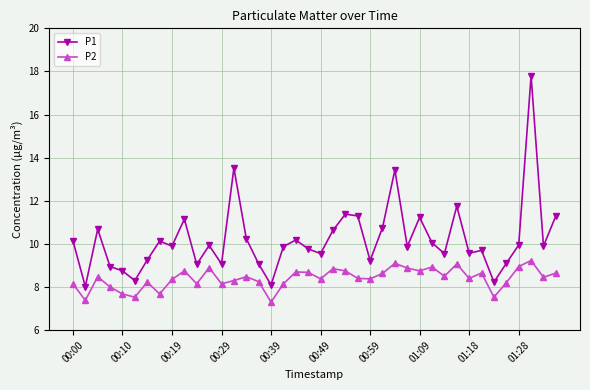

What is the value of the P1 point at the 33rd from the left?

9.6